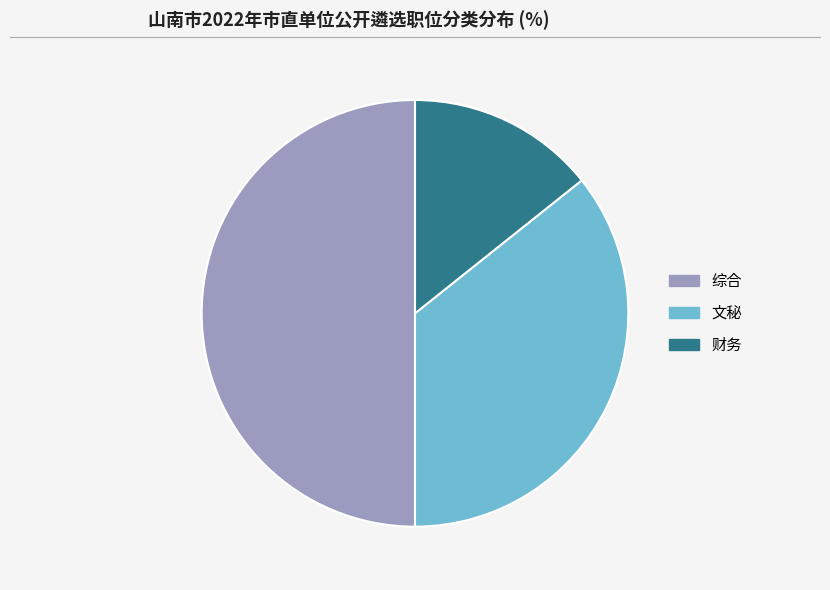

Which slice is the largest?

综合